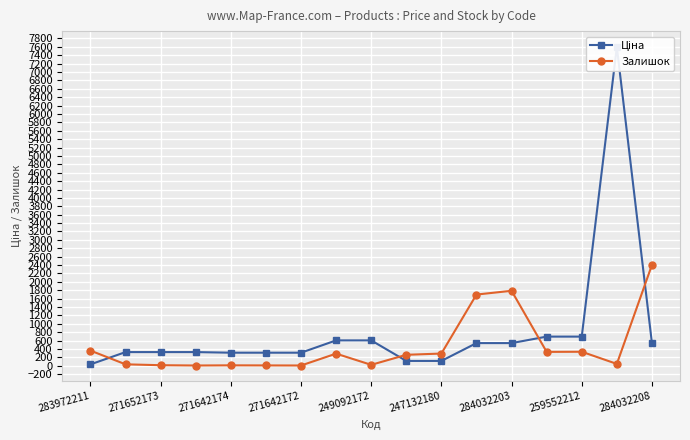

List the series in order of their overall mean, lowest first.

Залишок, Ціна